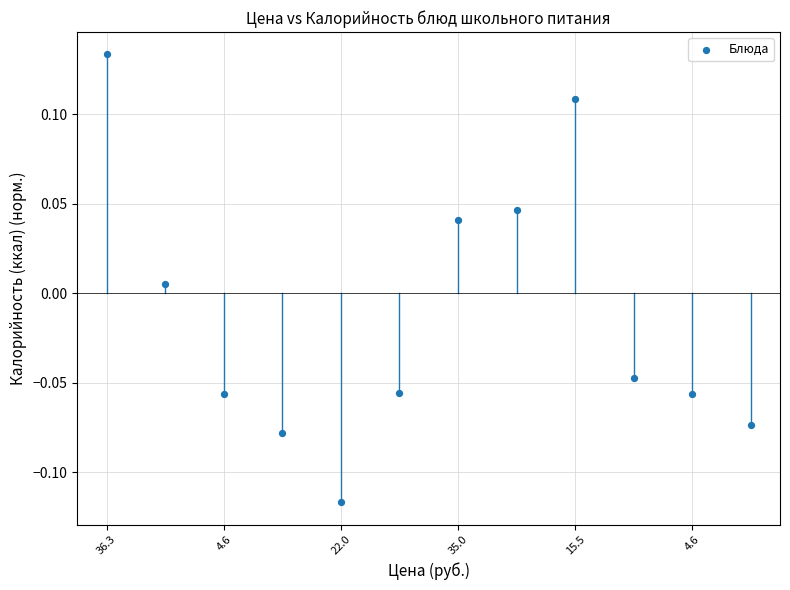

What is the range of Y values (max minus min)?

0.3